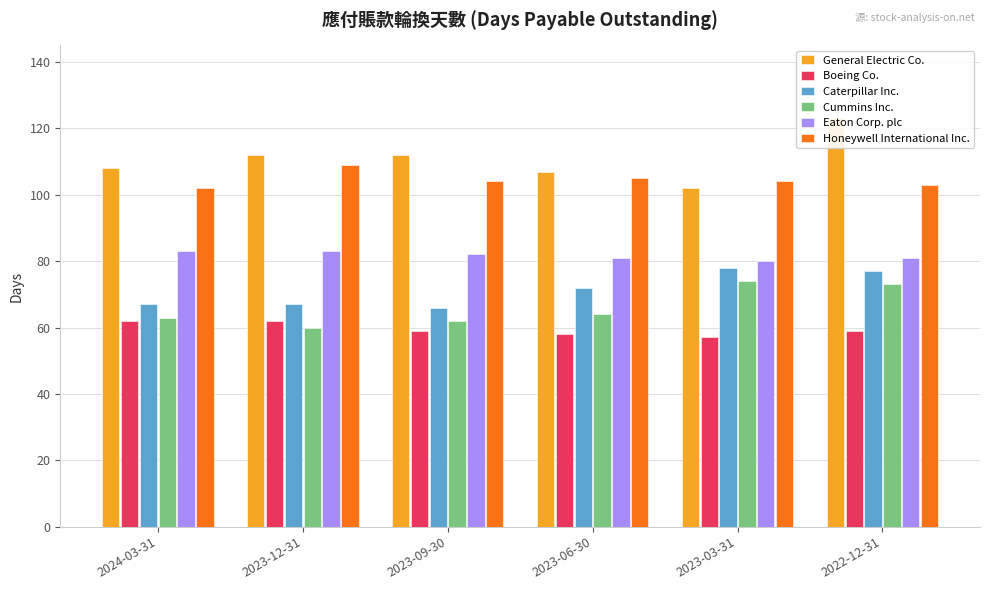

At how many categories does at least one series exceed 107?

4